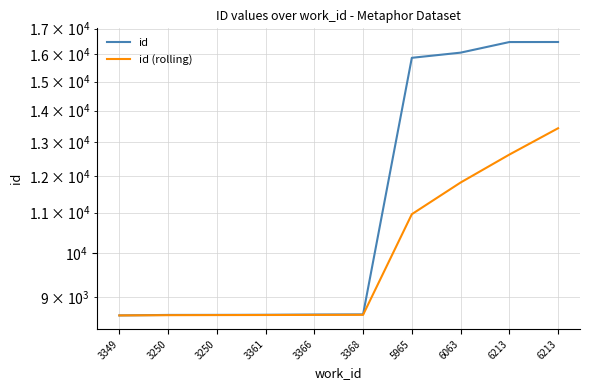

Reading left to right, extract all data points from this chart.

id: 3349=8622.0	3250=8632.0	3250=8633.0	3361=8635.0	3366=8640.0	3368=8643.0	5965=15866.0	6063=16061.0	6213=16469.0	6213=16471.0
id (rolling): 3349=8622.0	3250=8627.0	3250=8629.0	3361=8630.5	3366=8632.4	3368=8634.2	5965=10956.7	6063=11809.6	6213=12616.9	6213=13428.9